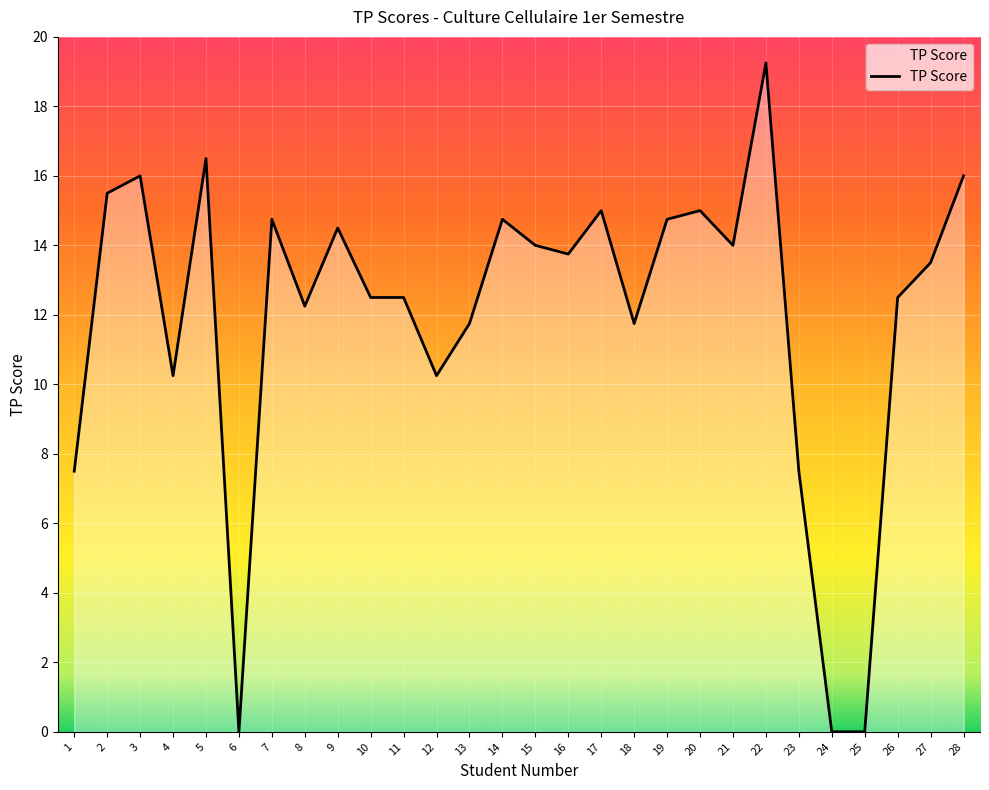

The value at 19 is 23.4. True or false?

False